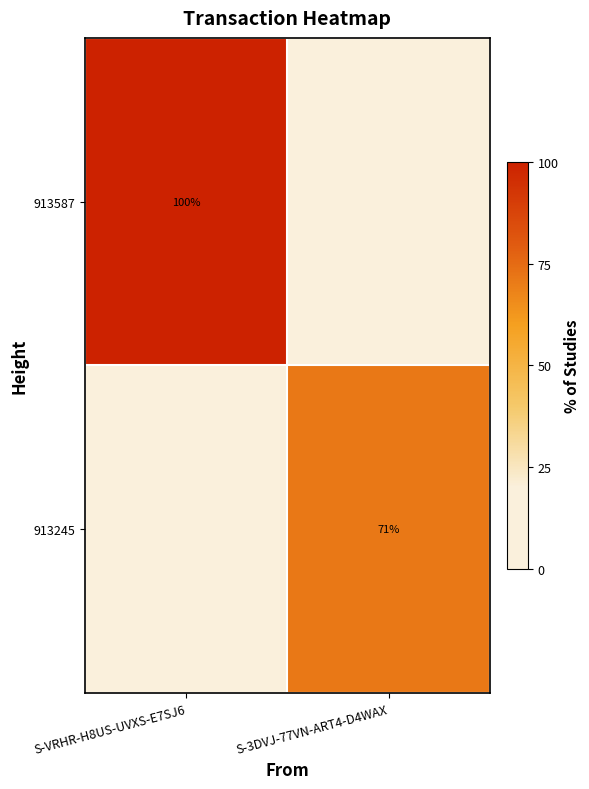

Which category has the highest value across all series?

S-VRHR-H8US-UVXS-E7SJ6